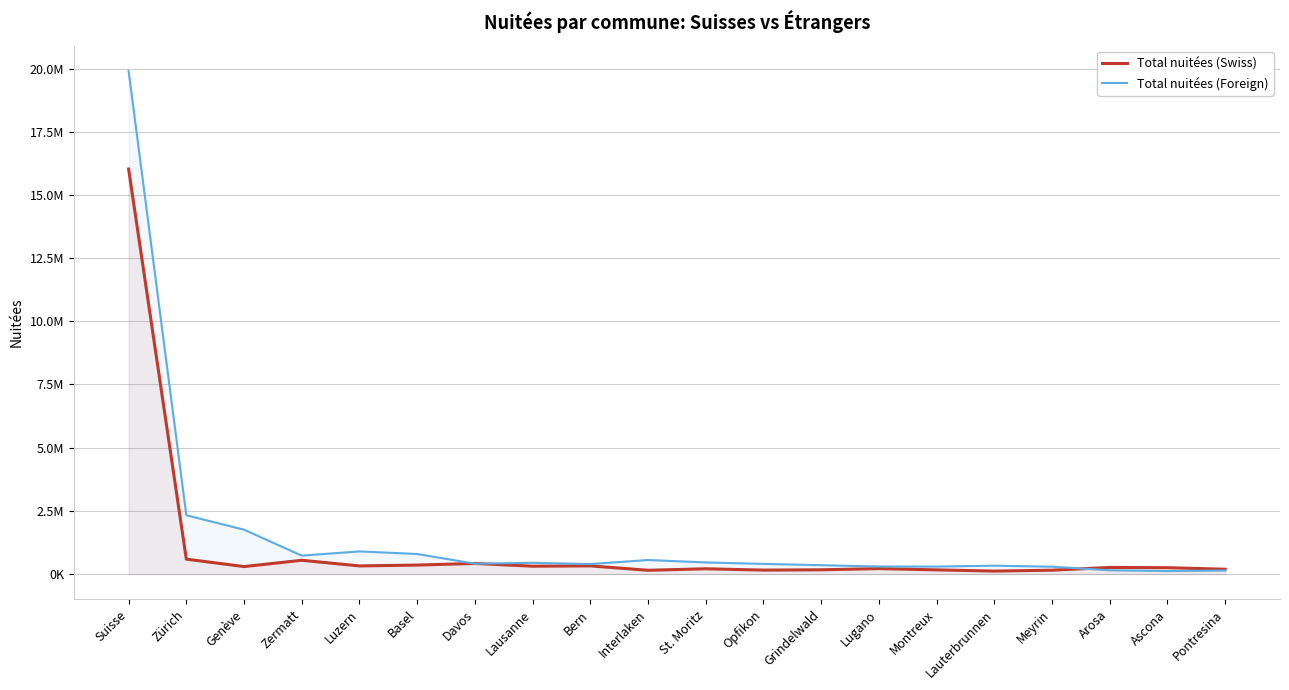

What is the difference between the maximum and minimum values in the Total nuitées (Foreign) series?

19788952